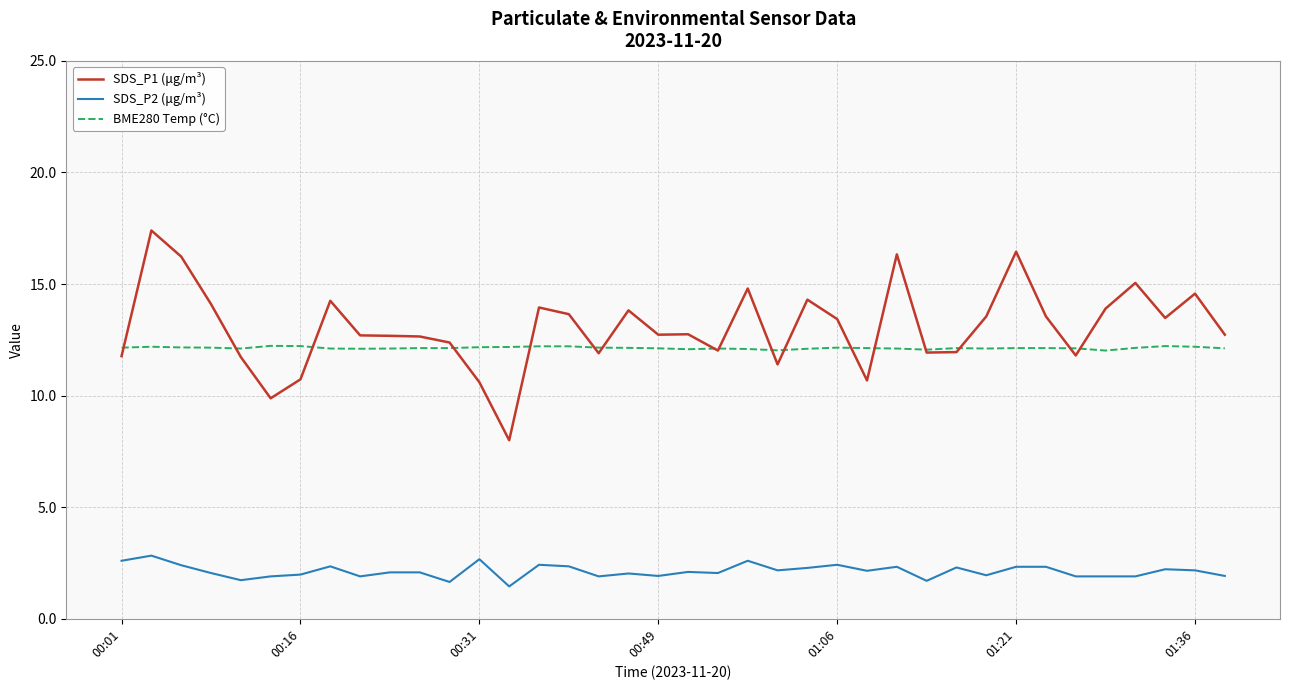

Which series has the widest spread of values?

SDS_P1 (μg/m³)